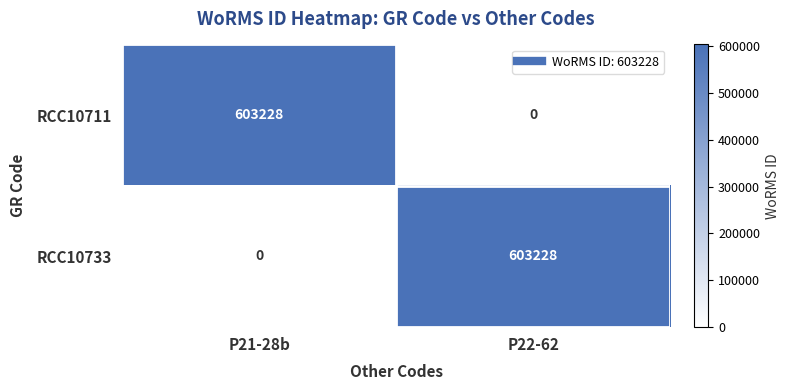

At which label is RCC10733 closest to 301614?

P21-28b